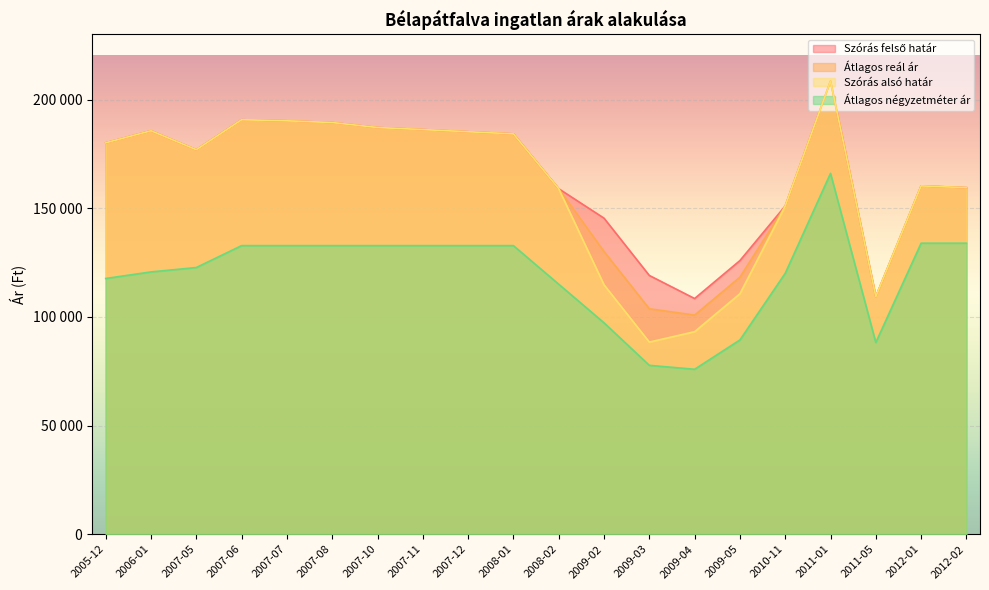

True or false: Átlagos reál ár has a value of 160301 at 2012-01.

True